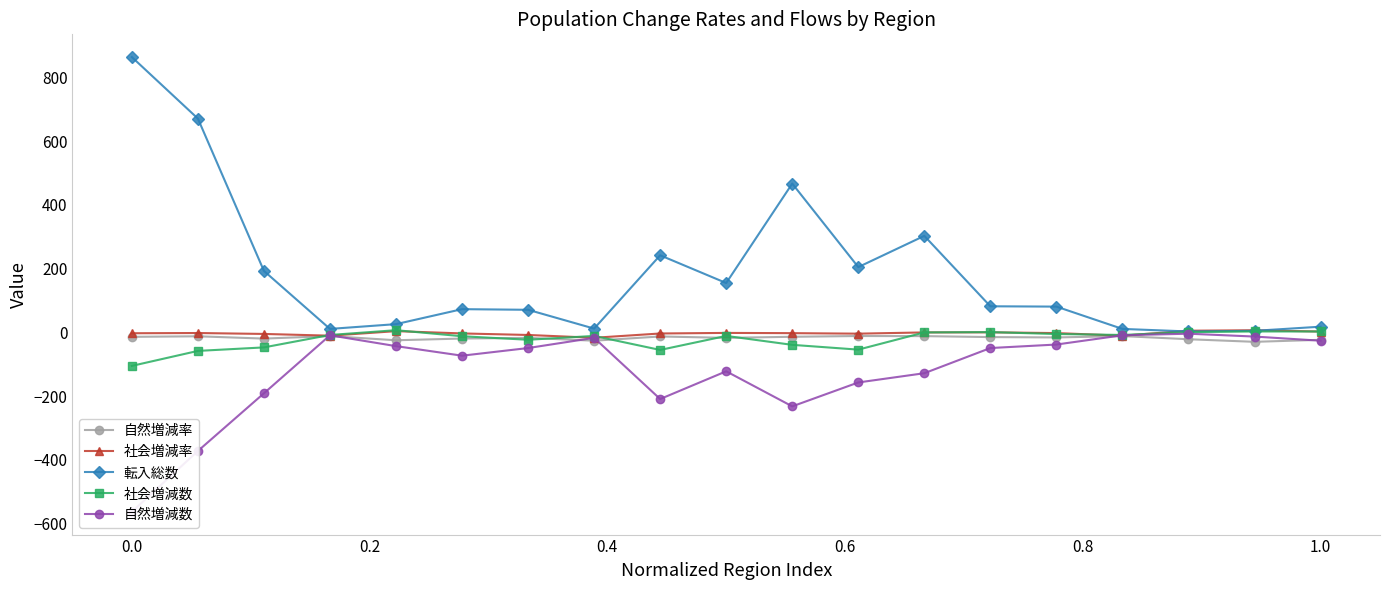

List the series in order of their peak value, lowest first.

自然増減率, 自然増減数, 社会増減率, 社会増減数, 転入総数